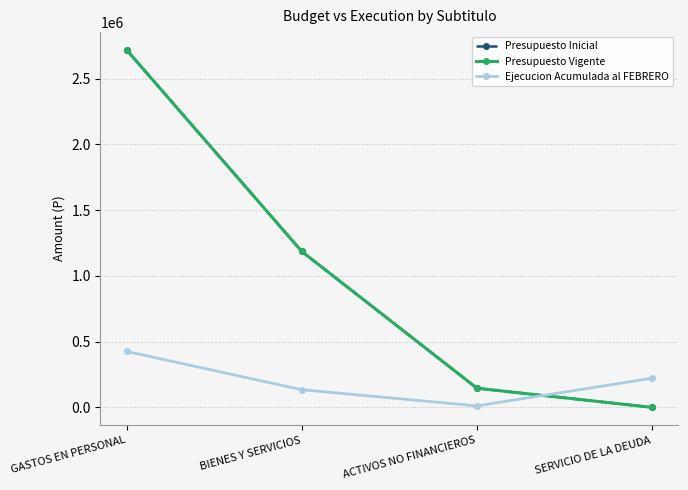

Which series ends up on top after the final intersection of Ejecucion Acumulada al FEBRERO and Presupuesto Vigente?

Ejecucion Acumulada al FEBRERO